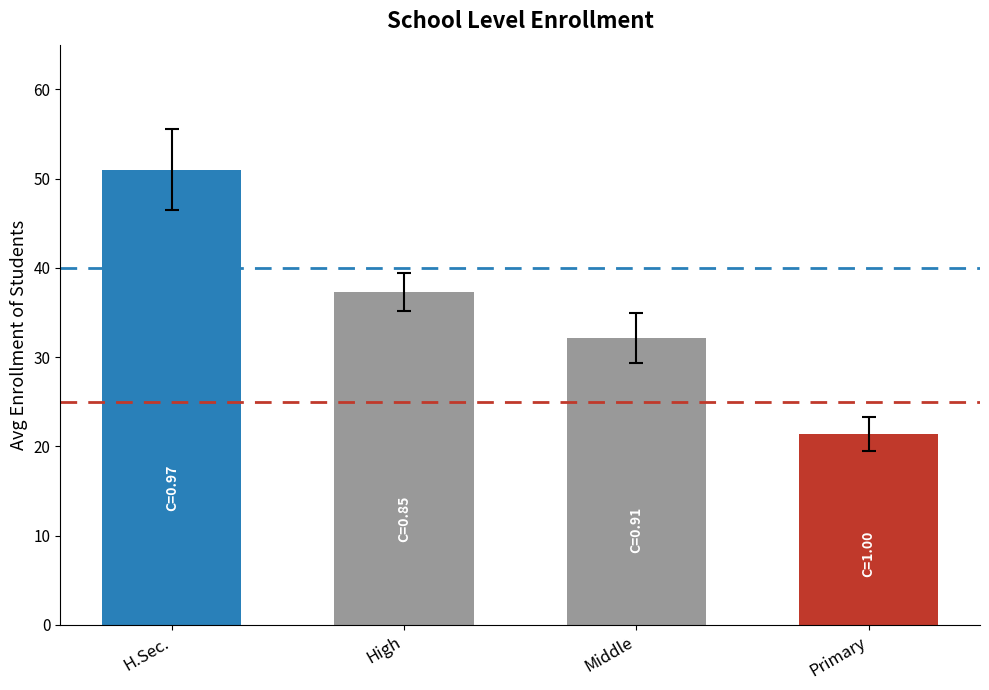

Reading left to right, transcribe all the data shown in this chart.

51.0	37.3	32.1	21.4